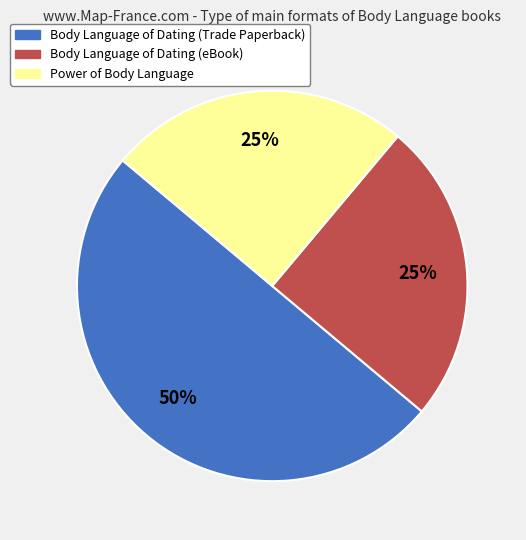

Which has a higher value, Body Language of Dating (Trade Paperback) or Body Language of Dating (eBook)?

Body Language of Dating (Trade Paperback)